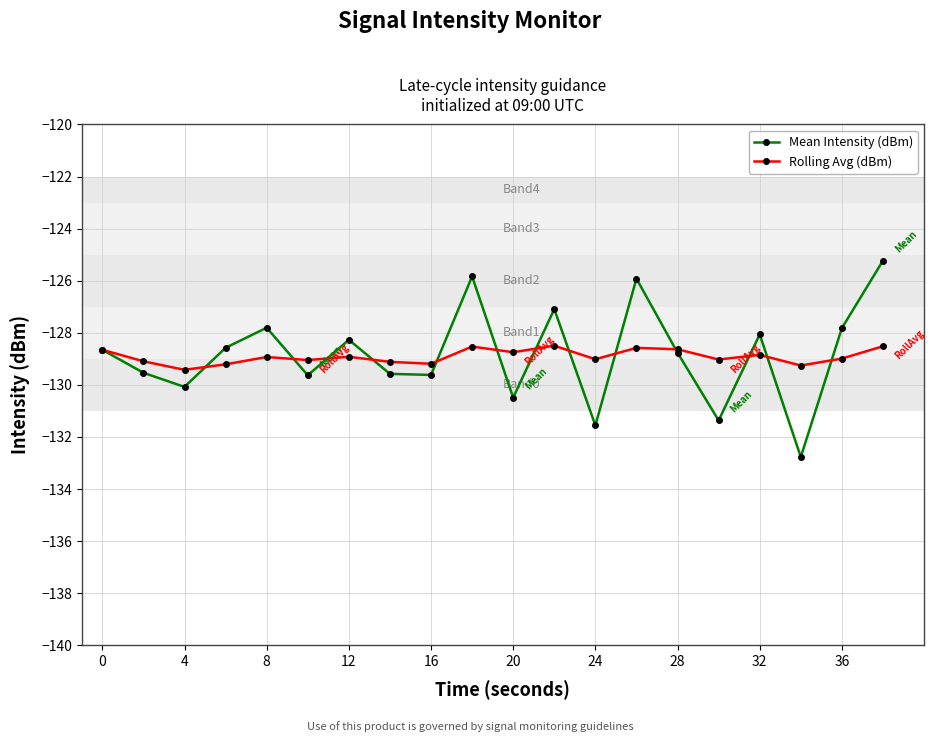

What is the lowest value of the Mean Intensity (dBm) series?

-132.8